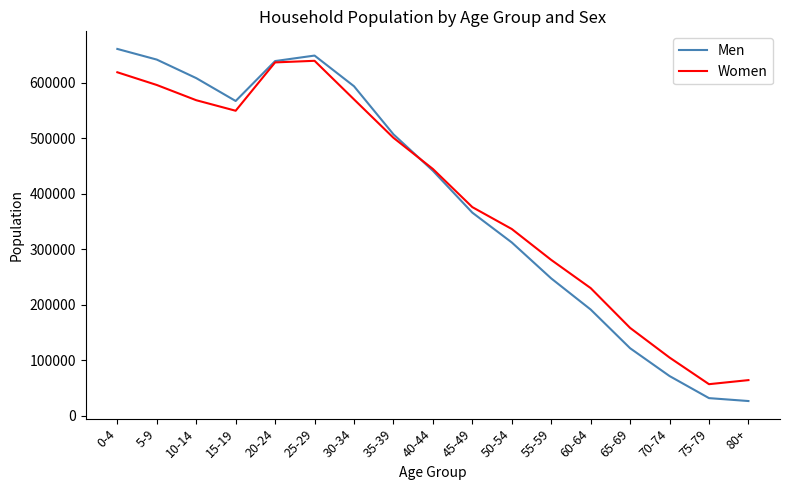

Which category has the highest value across all series?

0-4